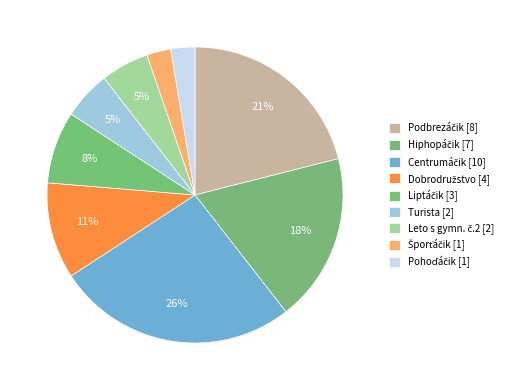

How many slices are in this pie chart?

9